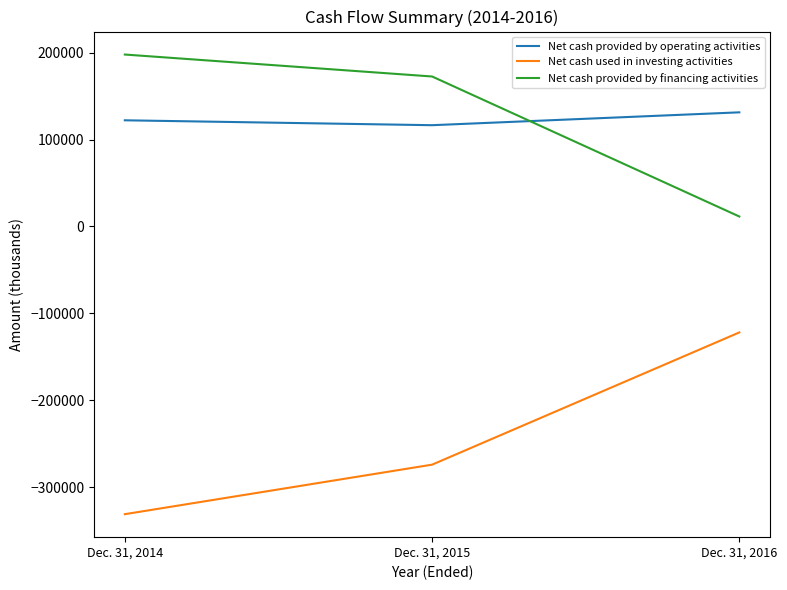

Count the Net cash used in investing activities values in the range -331132 to -121998.

3